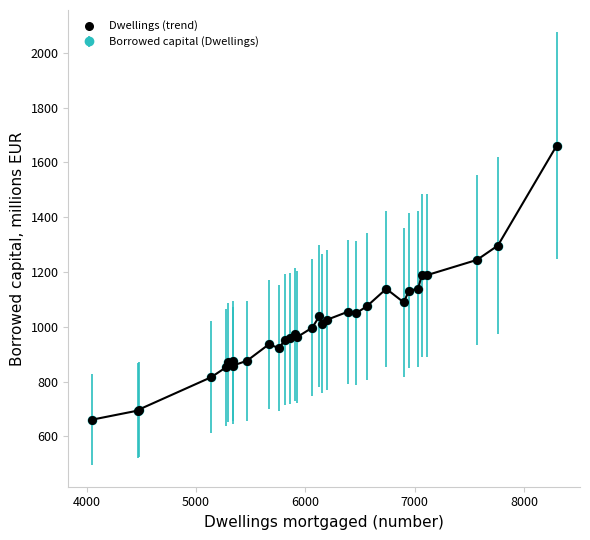

What is the average value?

1007.8